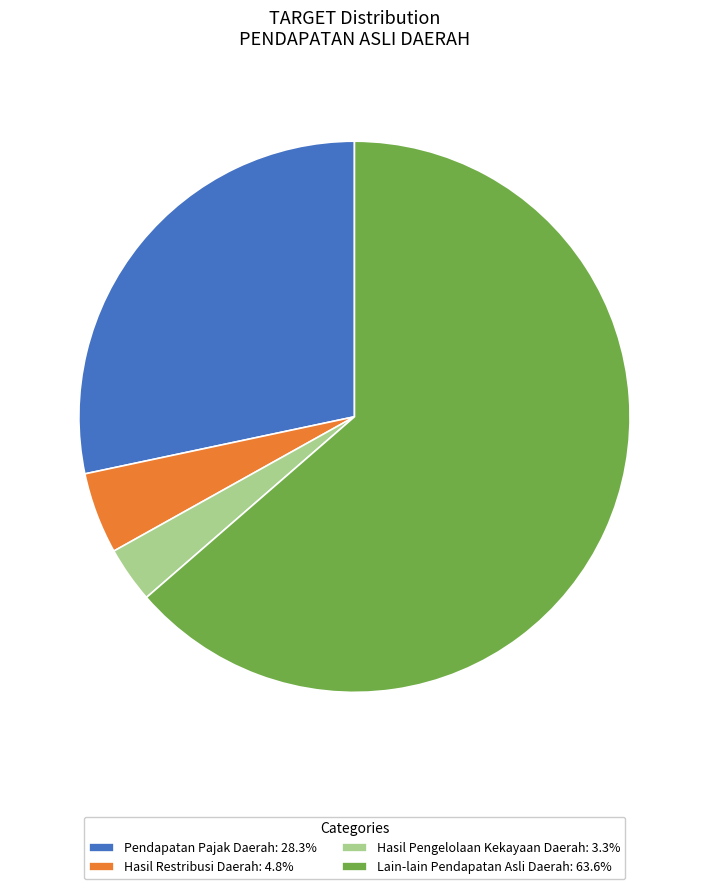

Combined, do Lain-lain Pendapatan Asli Daerah: 63.6% and Hasil Restribusi Daerah: 4.8% account for over 50%?

Yes